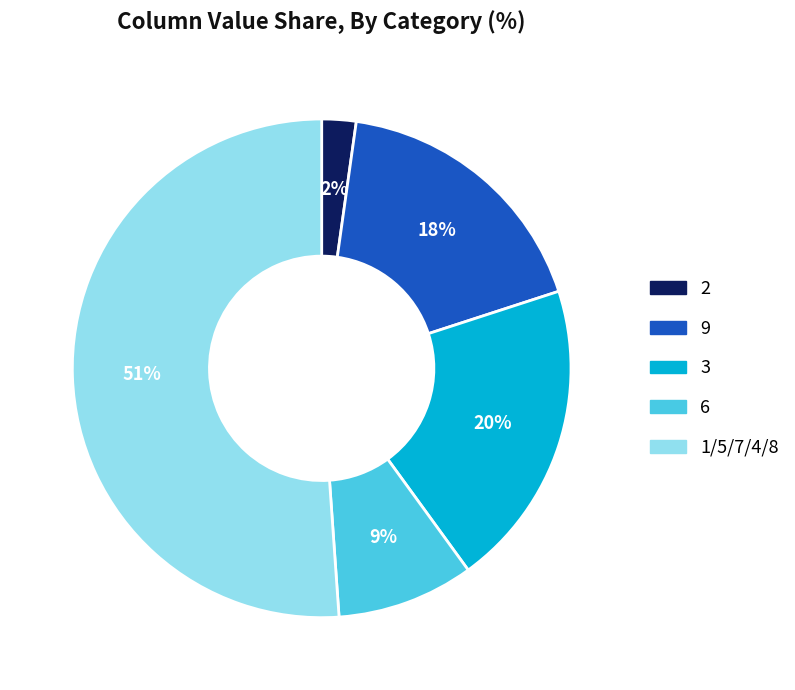

Does 2 represent more than half of the total?

No